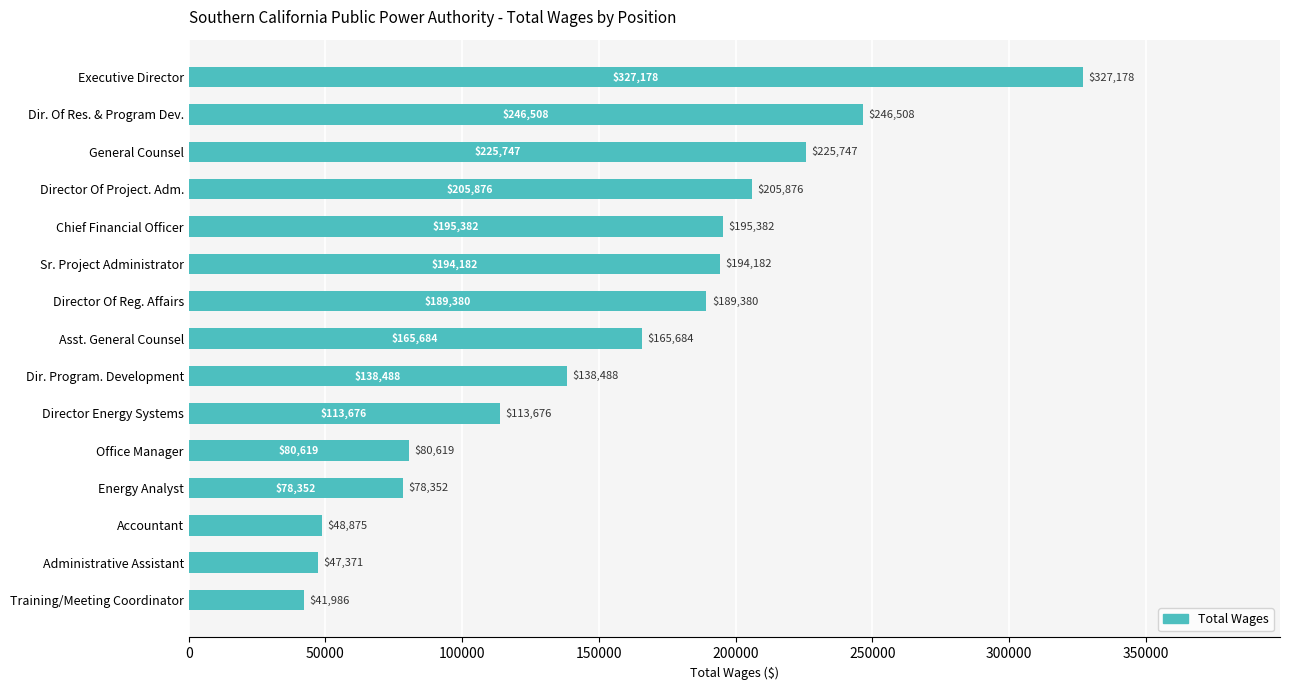

What is the greatest value displayed?

327178